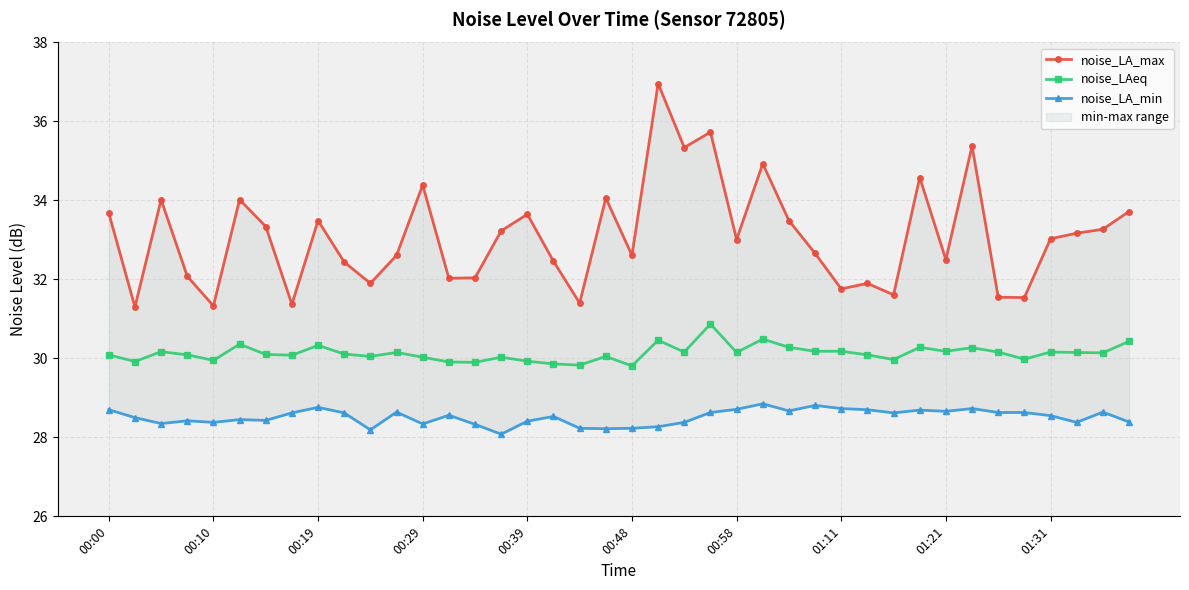

What position from the left is 13?

14